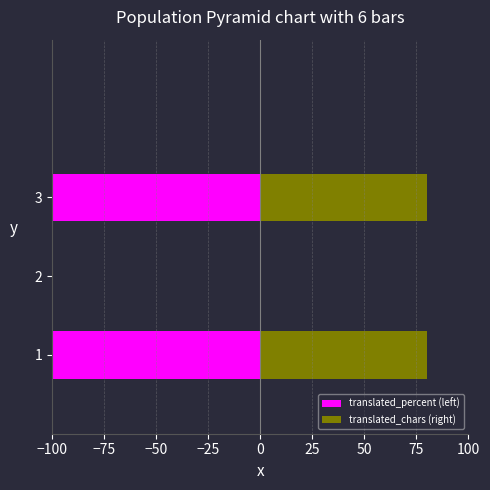

The value of translated_chars (right) at 3 is 27. True or false?

False